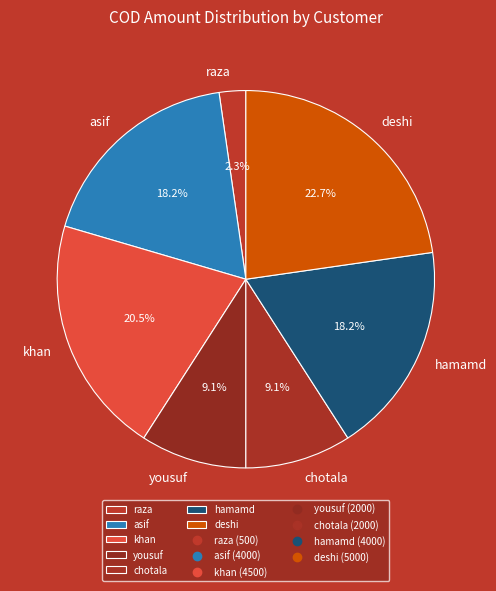

Which category has the biggest portion of the pie?

deshi